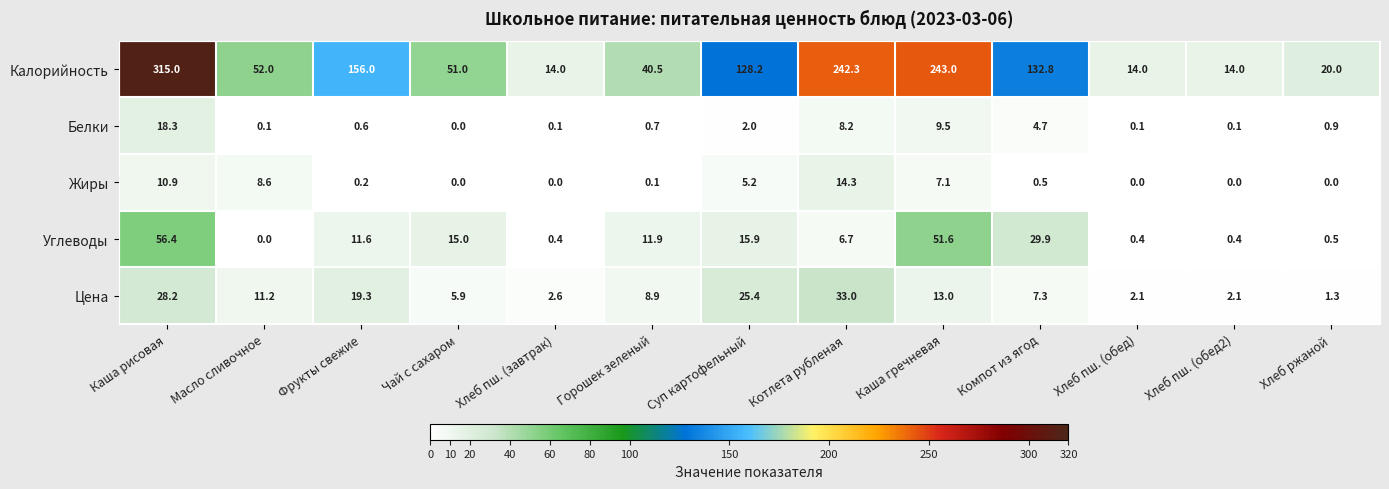

The value of Углеводы at Масло сливочное is -23.5. True or false?

False